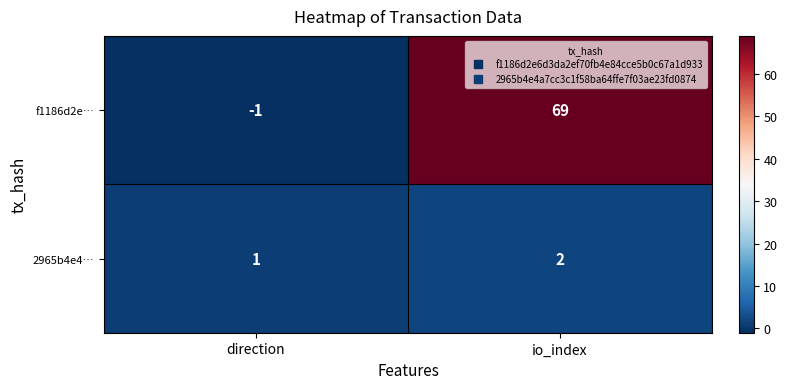

The value of f1186d2e… at io_index is 69. True or false?

True